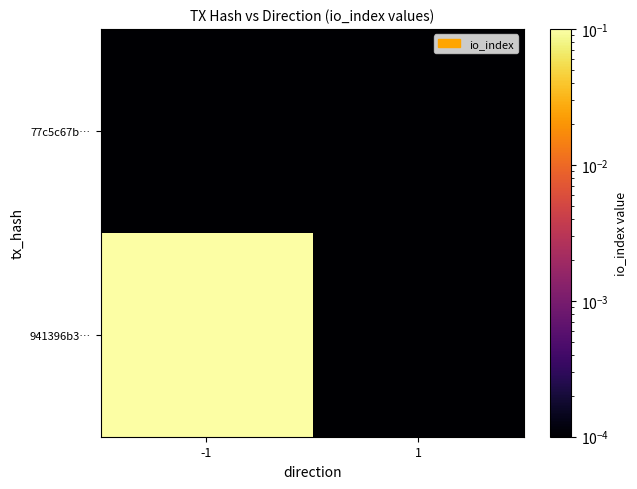

Which series has the largest range (max minus min)?

941396b3…